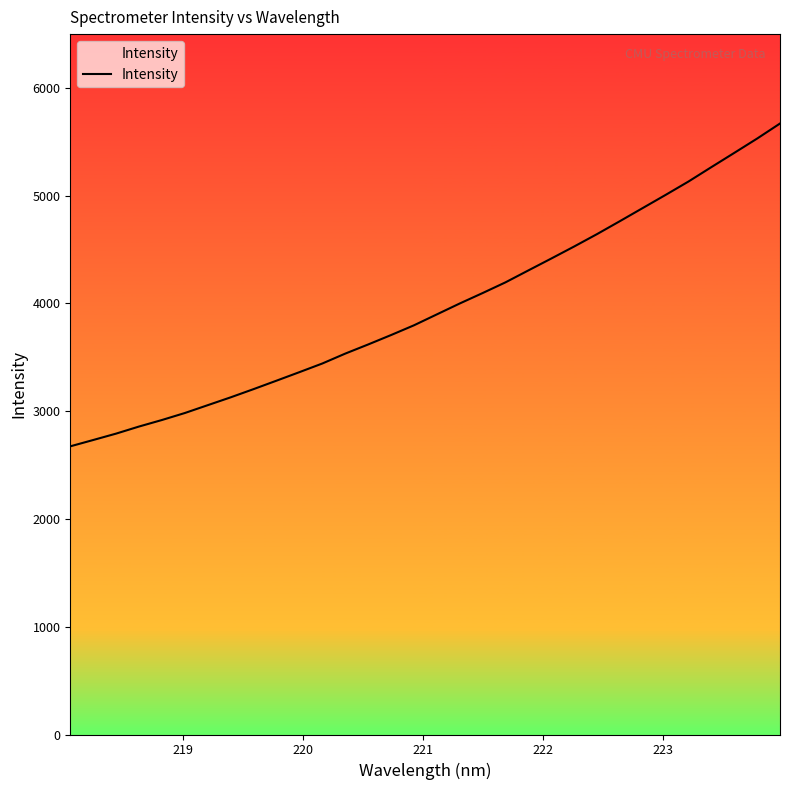

What is the smallest value displayed?

2674.4